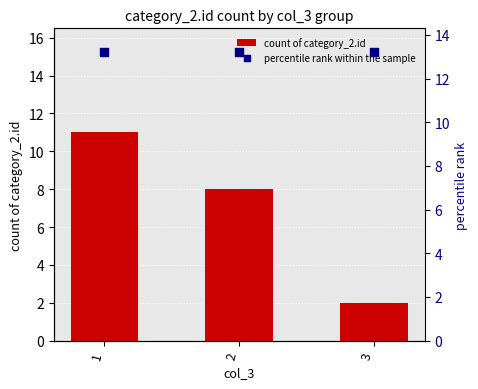

What are all the series names shown in the legend?

count of category_2.id, percentile rank within the sample